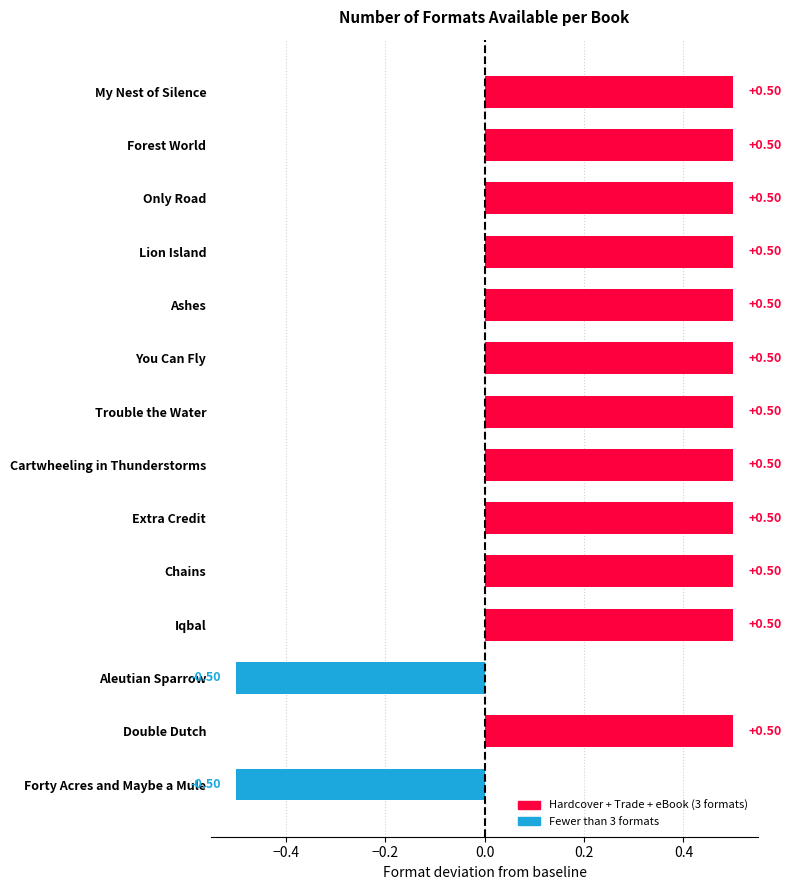

What is the change in value from Only Road to Forty Acres and Maybe a Mule?

-1.0